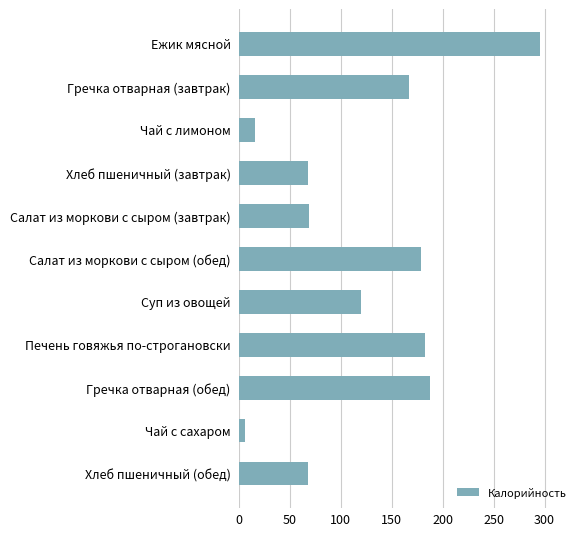

At which label is the value closest to 150?

Гречка отварная (завтрак)